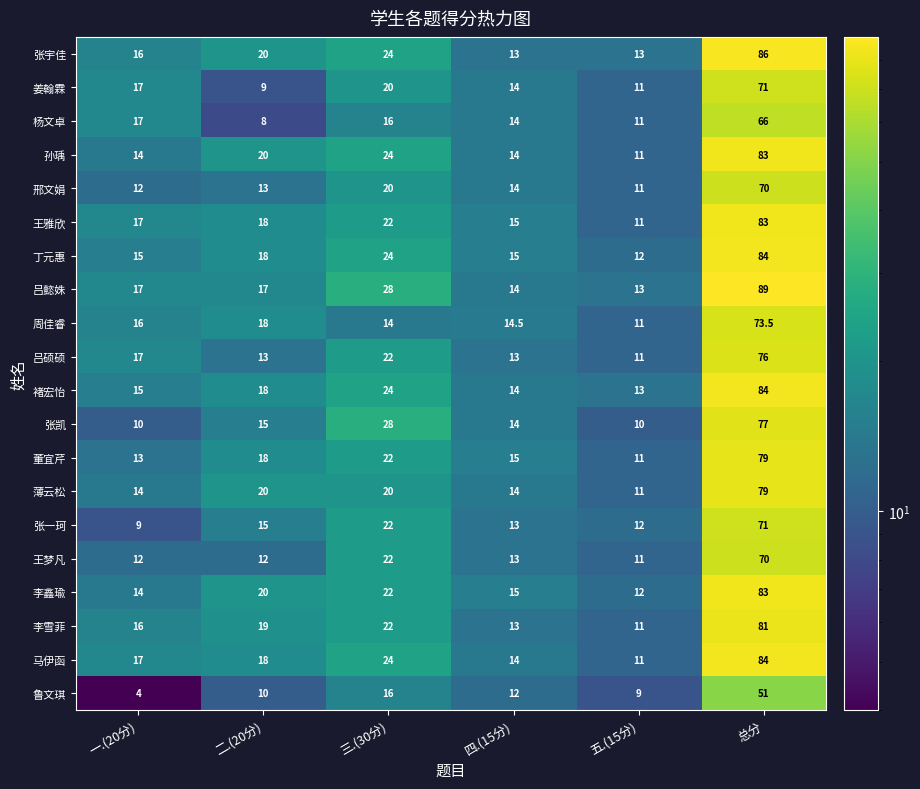

Which category has the highest value across all series?

总分